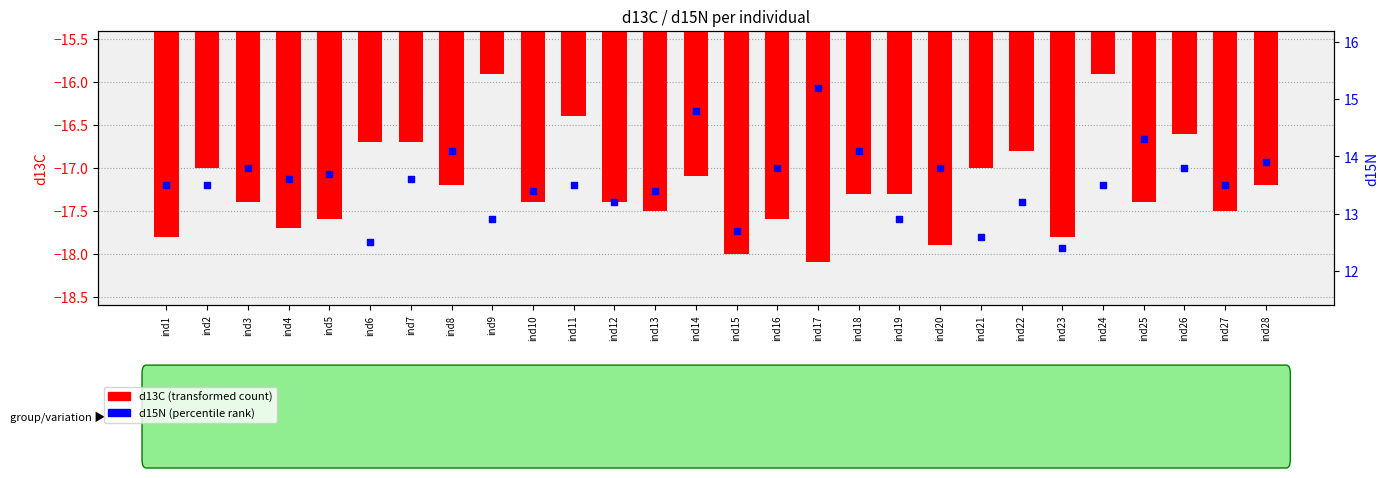

Which series contains the highest Y value?

d15N